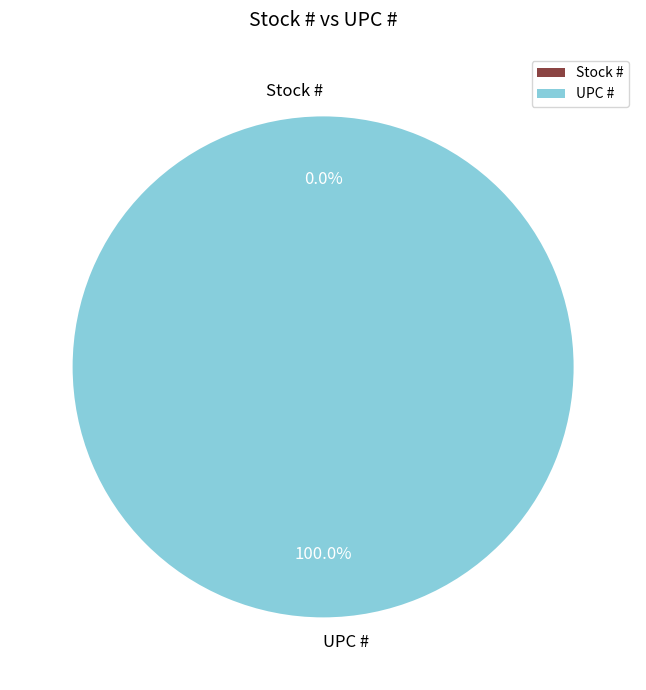

What is the ratio of the value at UPC # to the value at Stock #?

1334526027.9